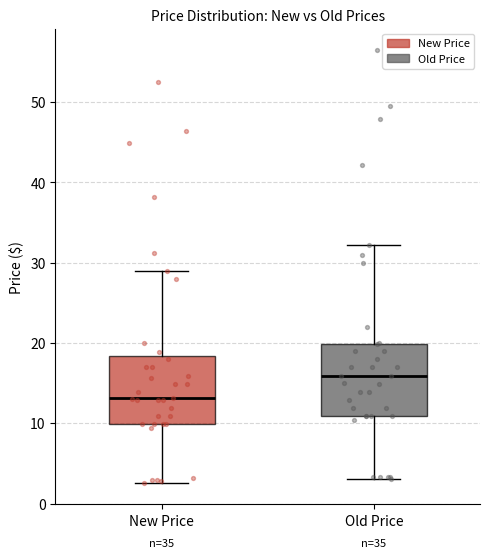

Reading left to right, transcribe this box plot: for each box, give where its median line is, the range the box spans, and where its two whiskers end, as read against the y-axis. The values are not printed on the chart, so give them approximately, as read against the axis.

New Price: median 13, box 10 to 18, whiskers 3 to 29
Old Price: median 16, box 11 to 20, whiskers 3 to 32